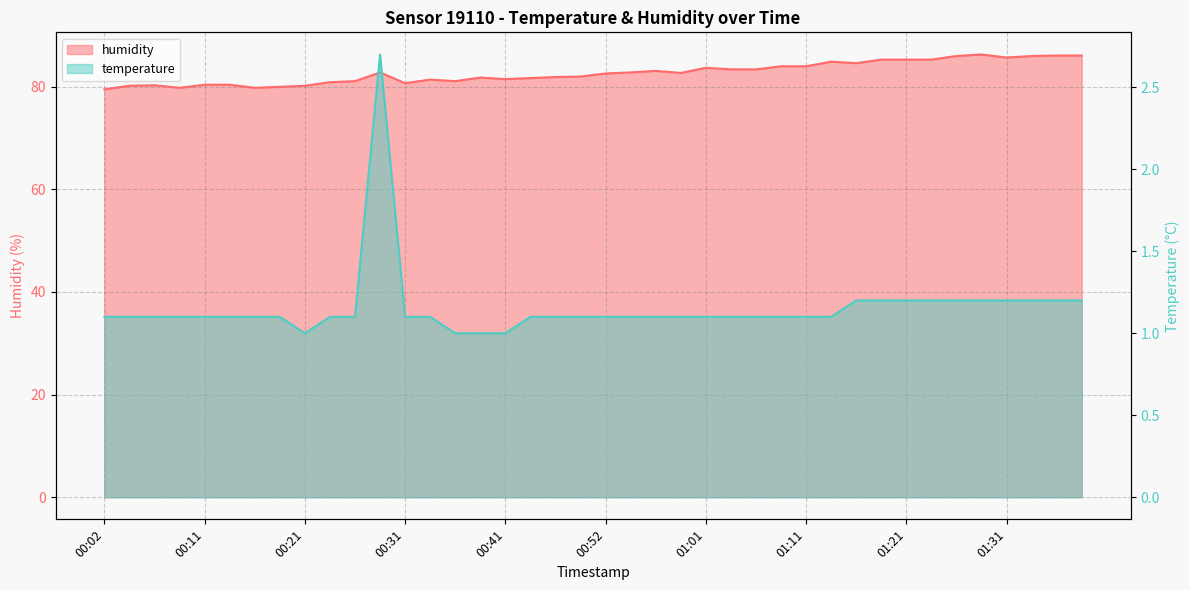

What is the maximum value for humidity?

86.3